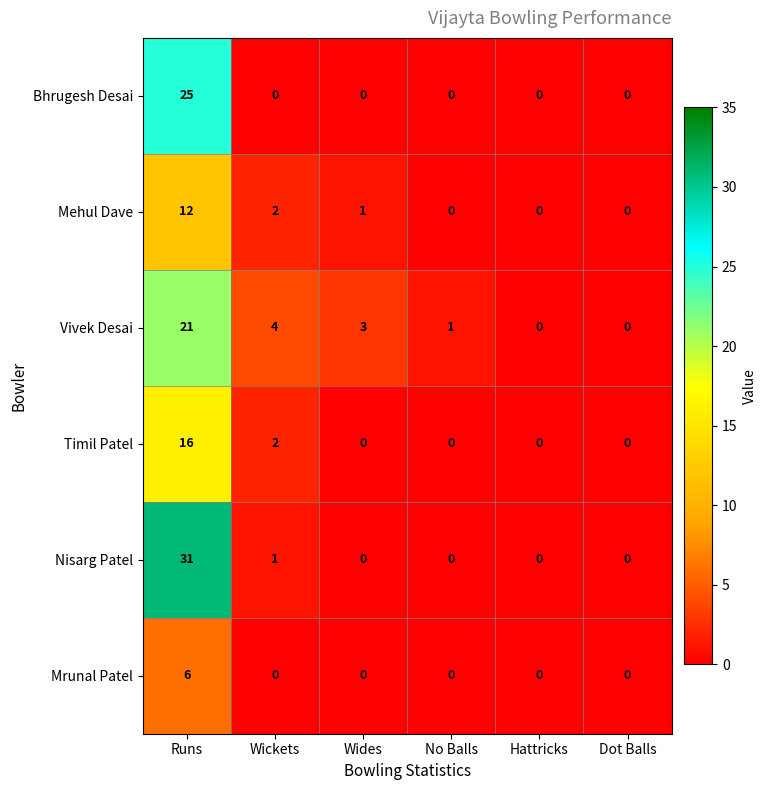

How many Timil Patel values are between 0 and 2?

5